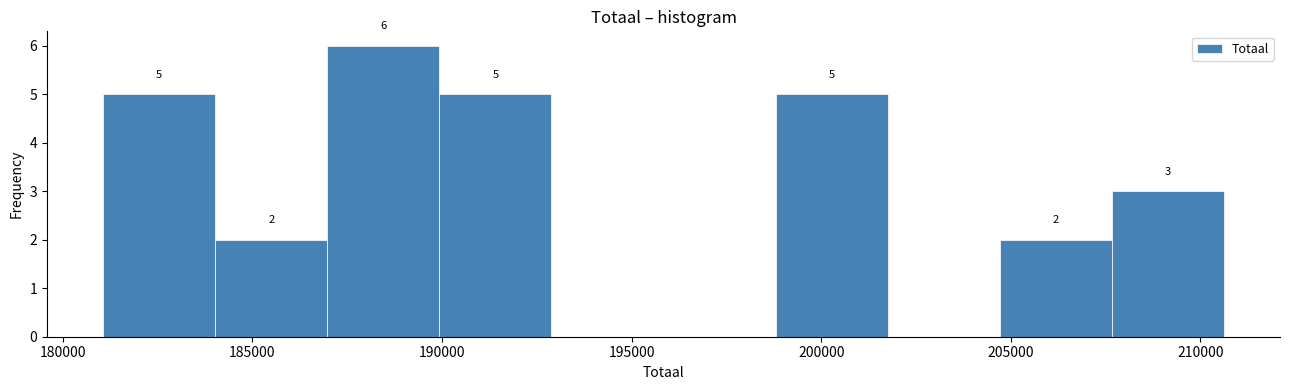

Which range on the x-axis has the tallest bar?

187000 to 190000